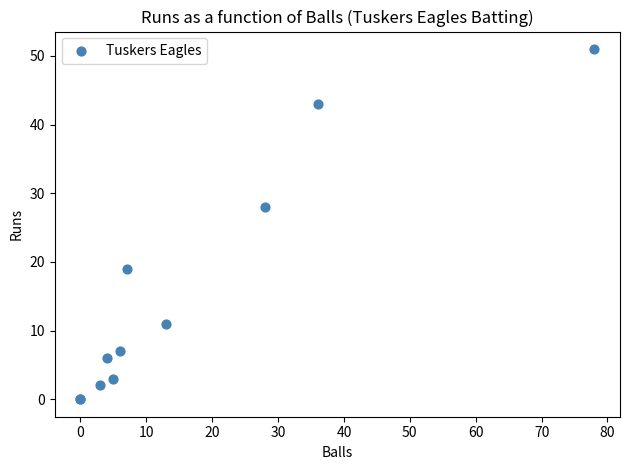

What Y value in the scatter plot is closest to 25?

28